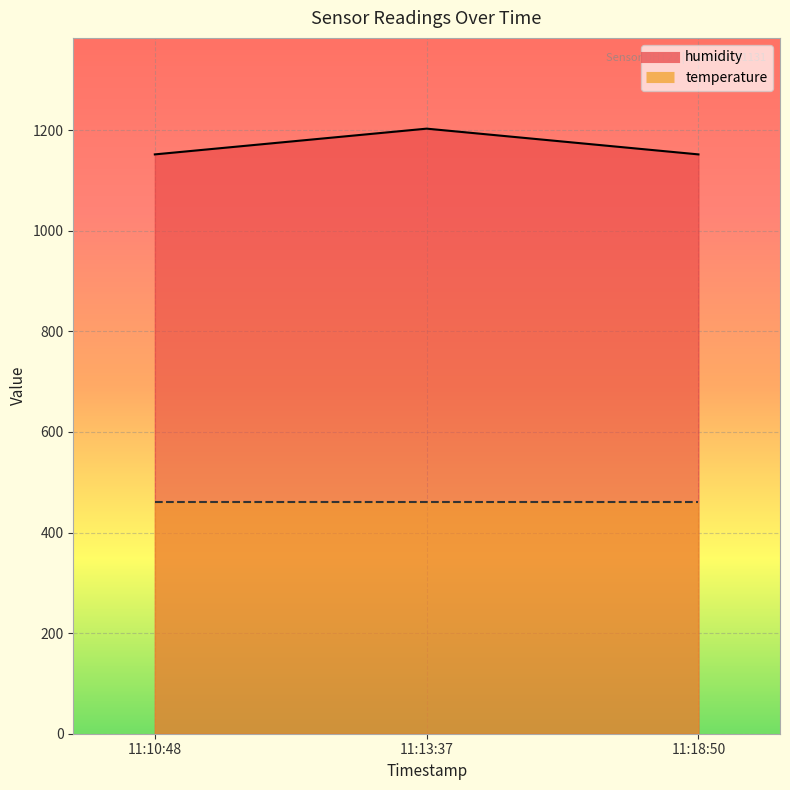

Rank the categories by value from lowest to highest.

11:10:48, 11:18:50, 11:13:37